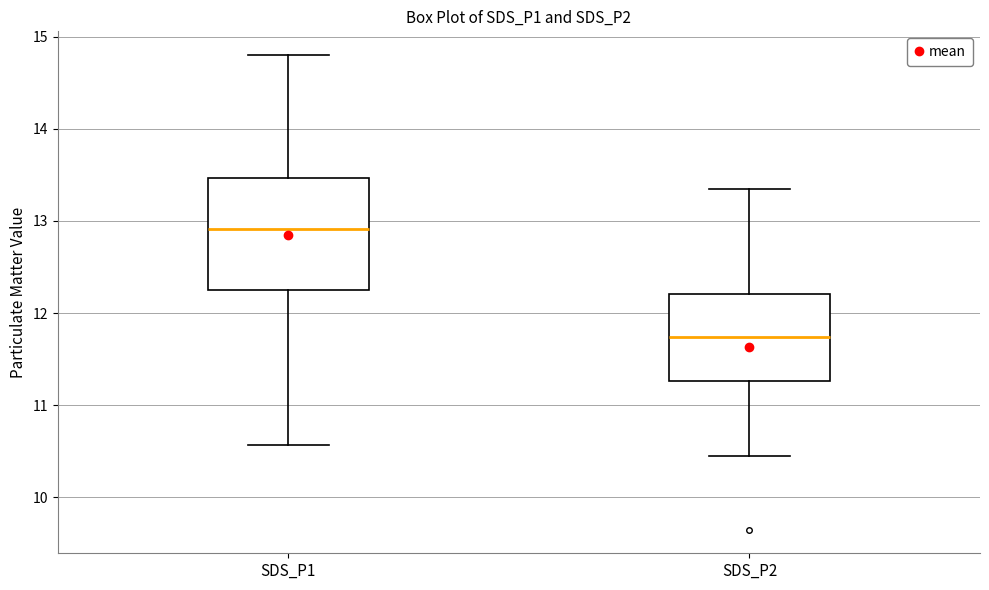

Reading left to right, transcribe this box plot: for each box, give where its median line is, the range the box spans, and where its two whiskers end, as read against the y-axis. The values are not printed on the chart, so give them approximately, as read against the axis.

SDS_P1: median 12.9, box 12.3 to 13.5, whiskers 10.6 to 14.8
SDS_P2: median 11.7, box 11.3 to 12.2, whiskers 10.5 to 13.4